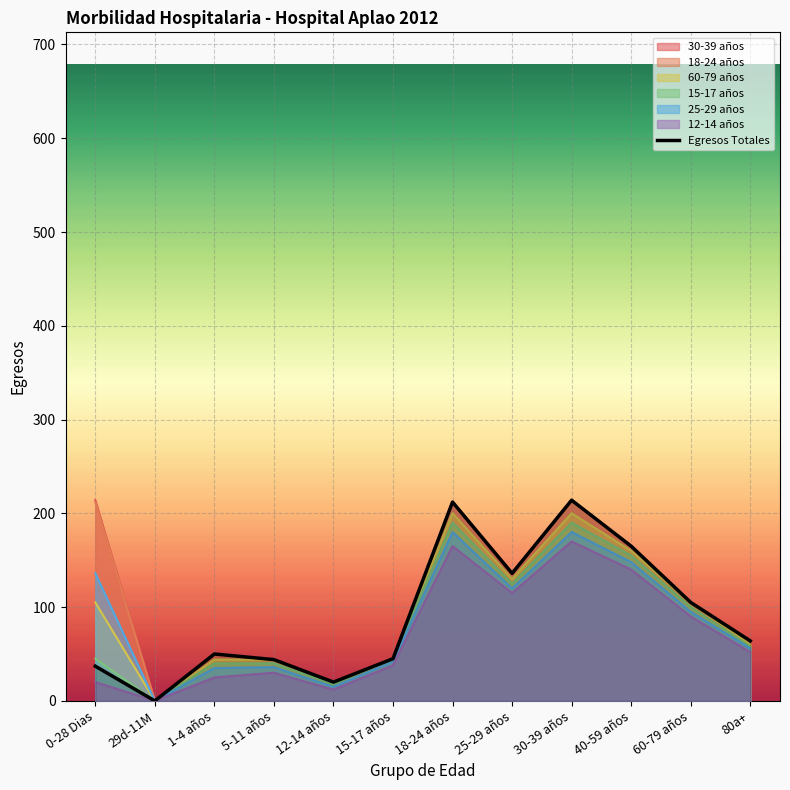

Approximately how many times larger is the value at 25-29 años compared to 0-28 Dias?

3.7